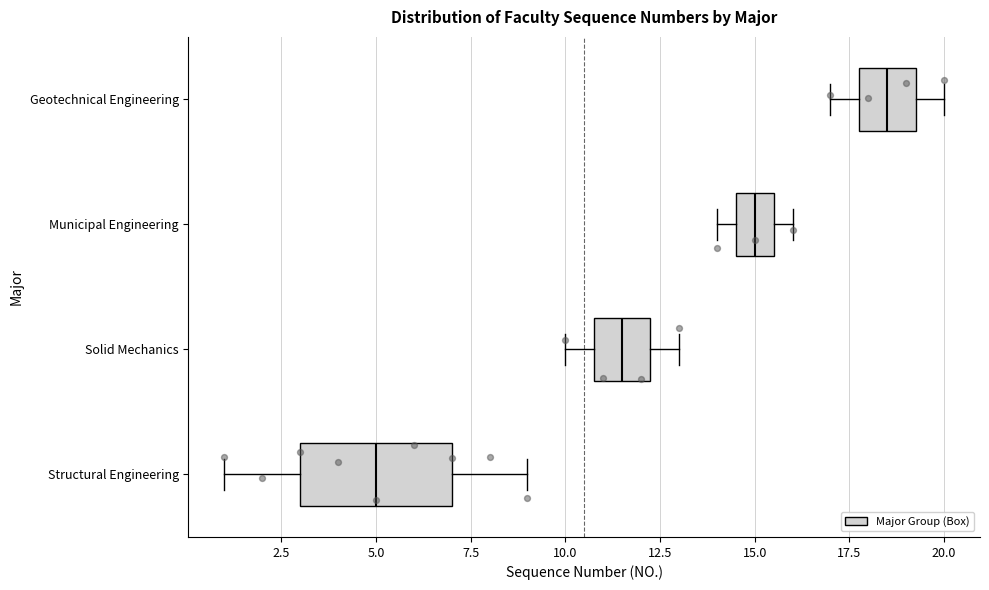

Where is the left edge of the box for Geotechnical Engineering on the x-axis? The values are not printed on the chart, so give them approximately, as read against the axis.

18.0